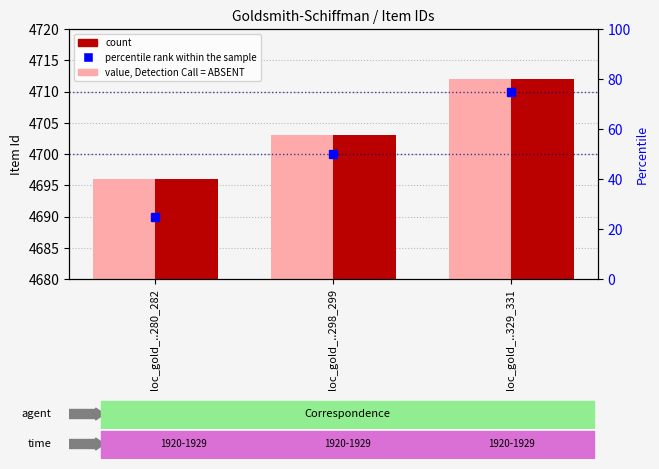

What is the greatest value displayed?

4712